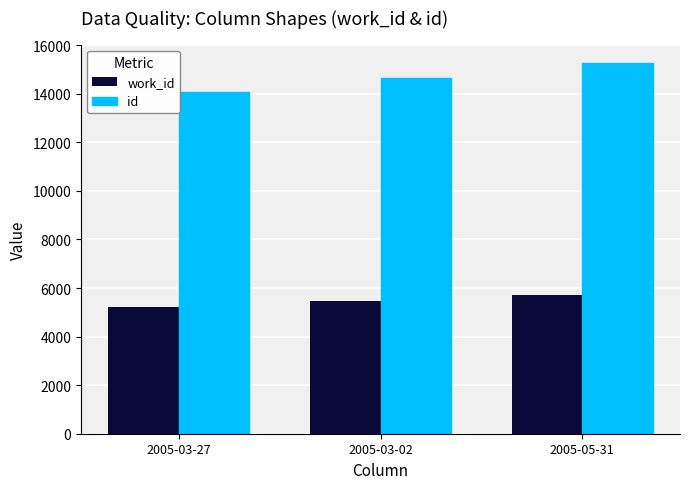

Is the value of work_id at 2005-03-27 greater than the value of id at 2005-03-27?

No